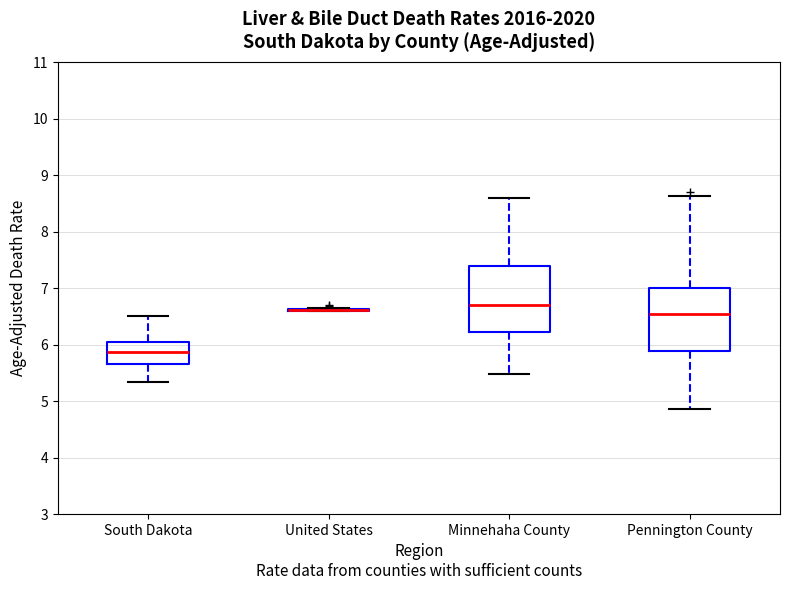

Reading left to right, transcribe this box plot: for each box, give where its median line is, the range the box spans, and where its two whiskers end, as read against the y-axis. The values are not printed on the chart, so give them approximately, as read against the axis.

South Dakota: median 5.9, box 5.6 to 6.0, whiskers 5.3 to 6.5
United States: box collapsed to a line at 6.6, whiskers 6.6 to 6.7
Minnehaha County: median 6.7, box 6.2 to 7.4, whiskers 5.5 to 8.6
Pennington County: median 6.5, box 5.9 to 7.0, whiskers 4.9 to 8.6